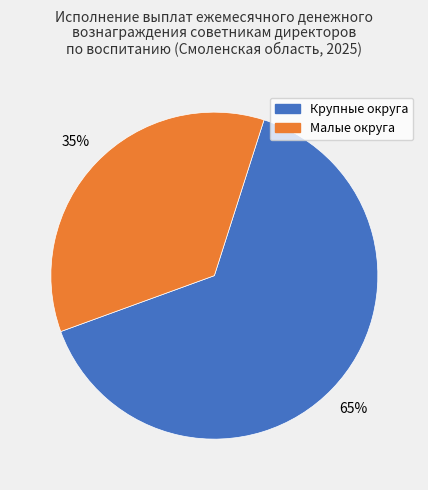

To the nearest percent, what is the average slice percentage?

50%